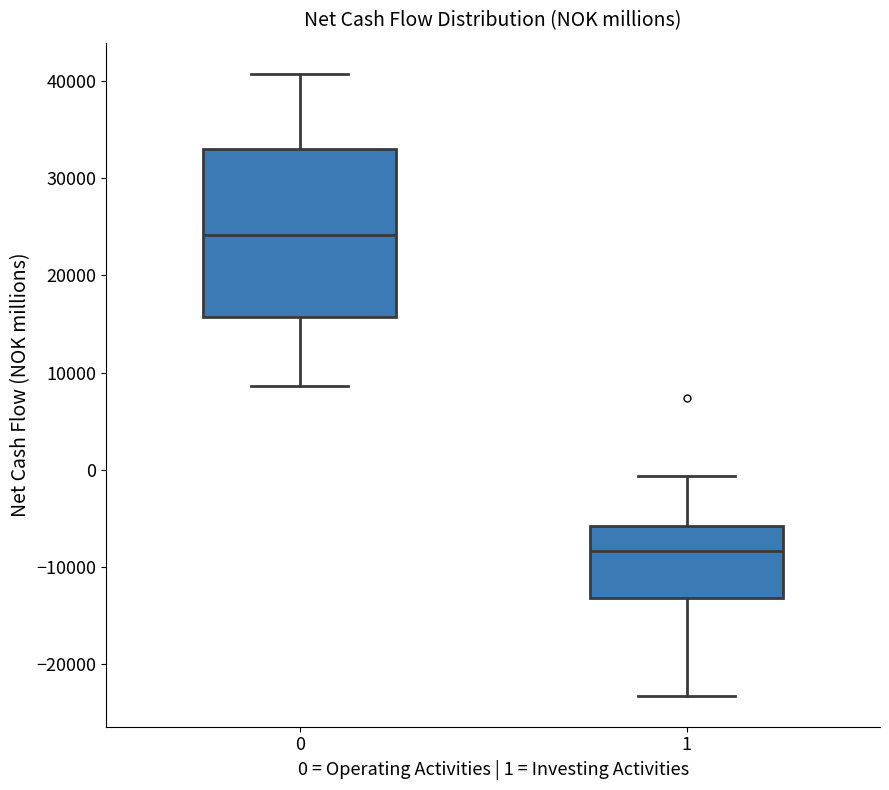

Reading left to right, transcribe this box plot: for each box, give where its median line is, the range the box spans, and where its two whiskers end, as read against the y-axis. The values are not printed on the chart, so give them approximately, as read against the axis.

0: median 24000, box 16000 to 33000, whiskers 9000 to 41000
1: median -8000, box -13000 to -6000, whiskers -23000 to -1000